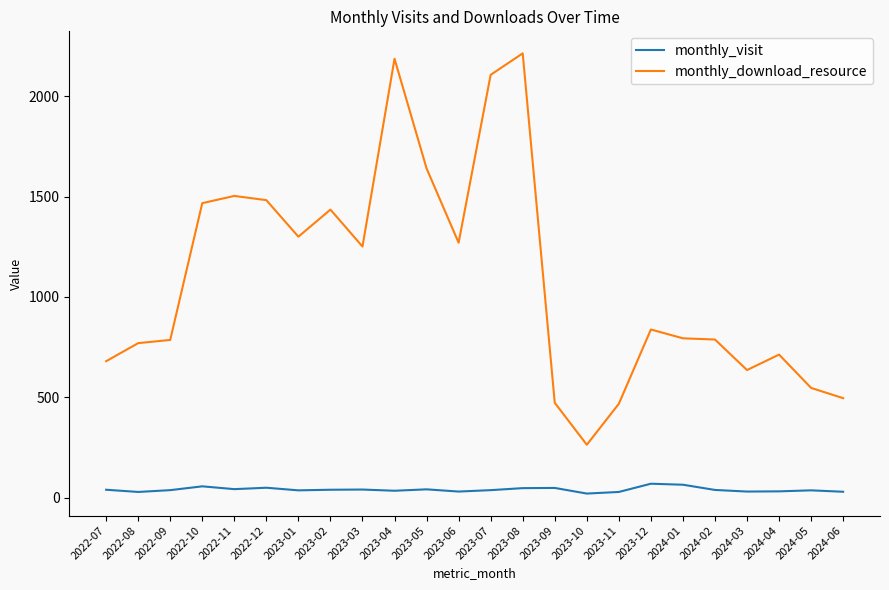

Which series has the largest range (max minus min)?

monthly_download_resource